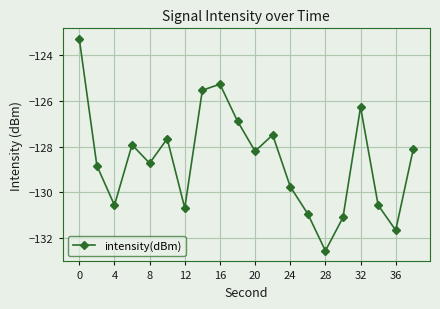

What is the value of the 9th point from the left?

-125.3